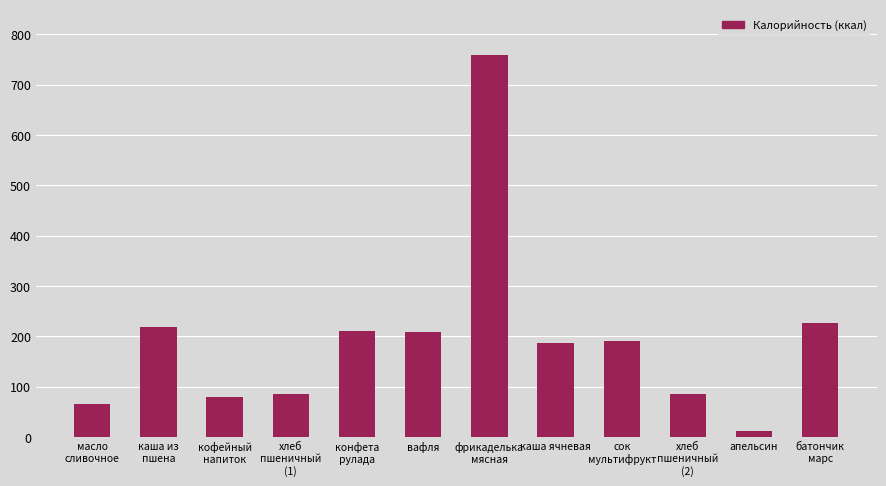

True or false: the data shows 226.0 at батончик
марс.

True